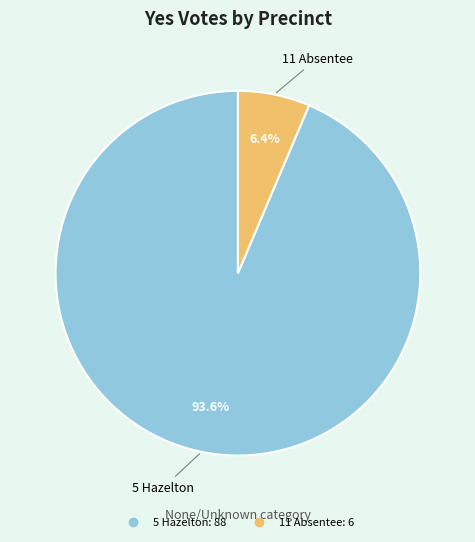

To the nearest percent, what is the average slice percentage?

50%